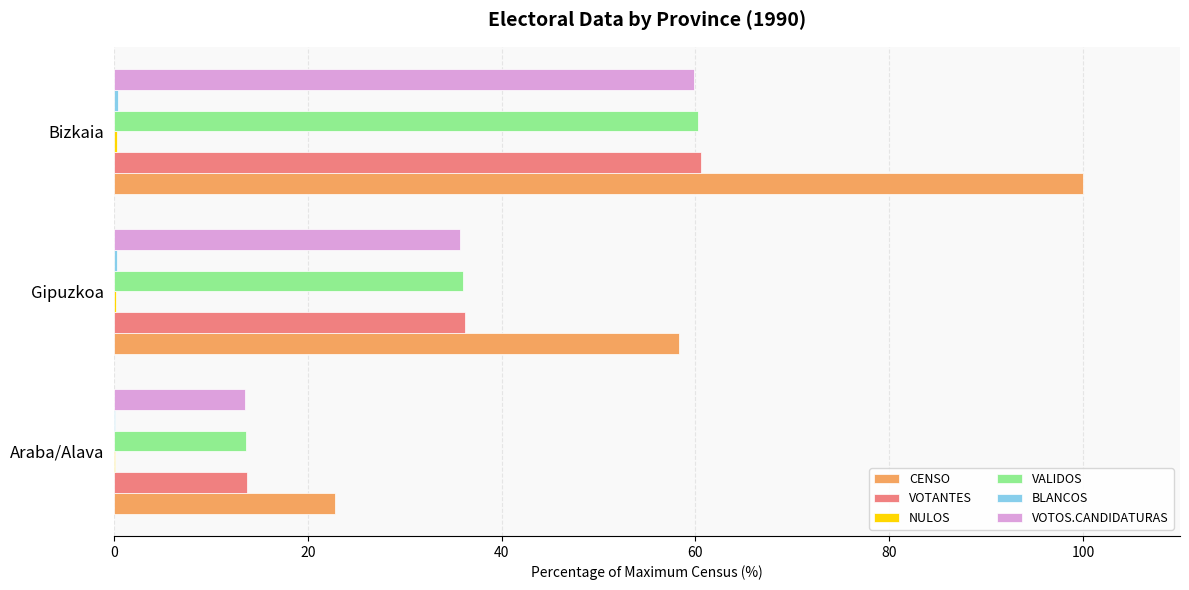

Which series changed the most between Araba/Alava and Gipuzkoa?

CENSO